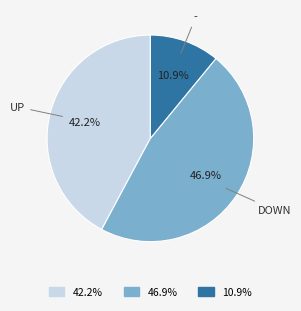

To the nearest percent, what is the difference between the largest and smallest slice percentages?

36%